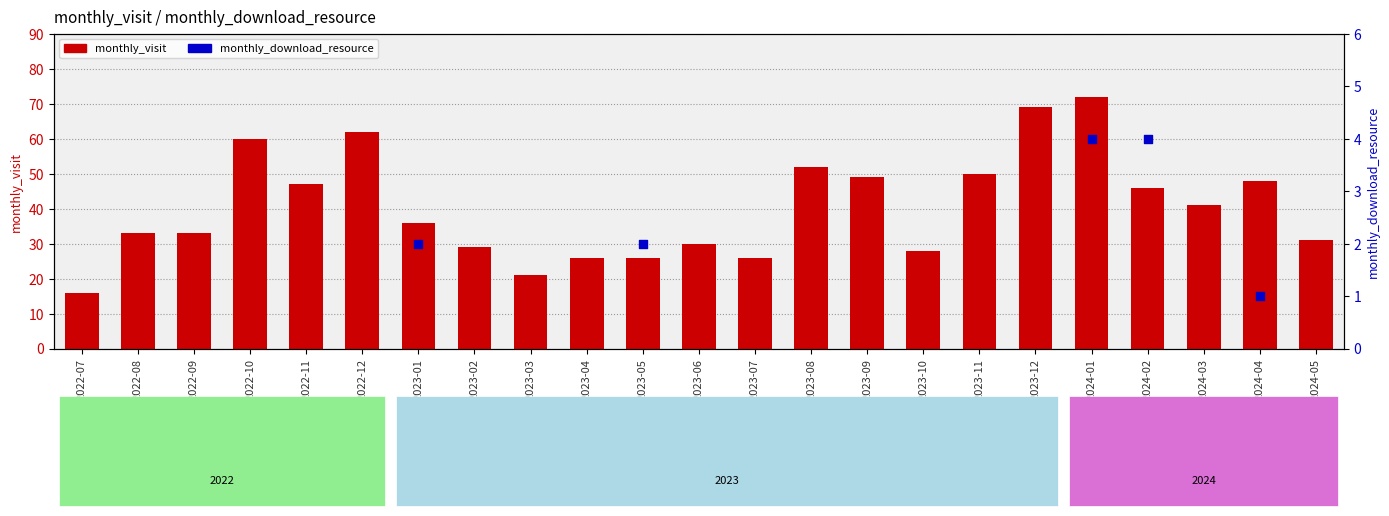

What is the ratio of the value at 2022-10 to the value at 2024-02?

1.3